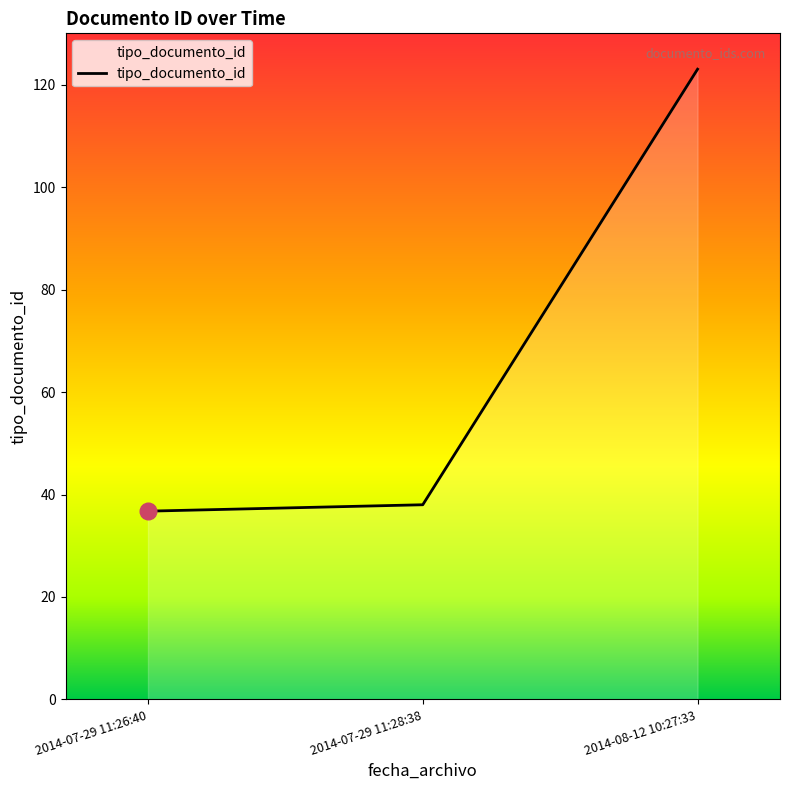

Rank the categories by value from highest to lowest.

2014-08-12 10:27:33, 2014-07-29 11:28:38, 2014-07-29 11:26:40